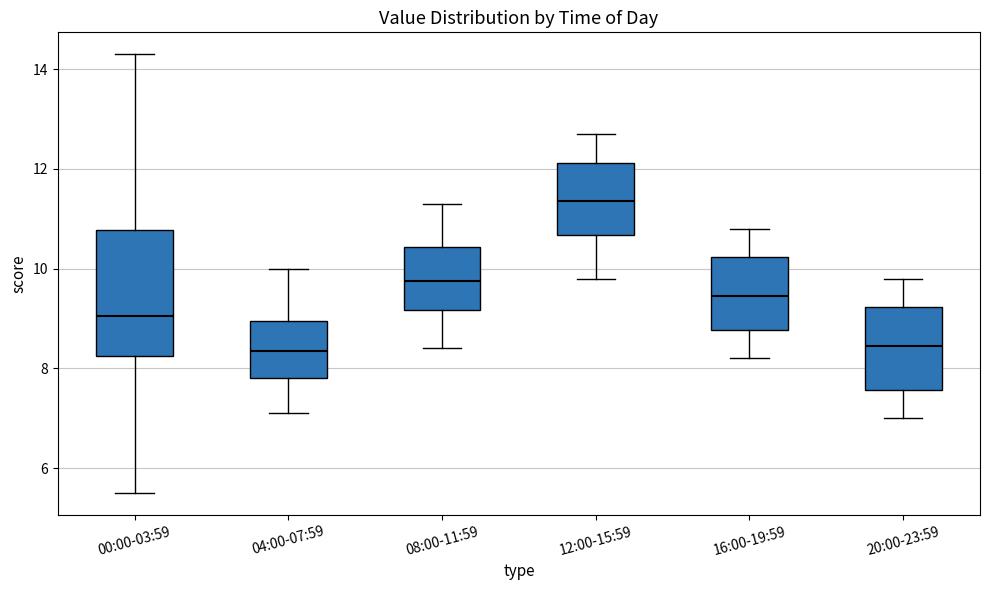

Reading left to right, transcribe this box plot: for each box, give where its median line is, the range the box spans, and where its two whiskers end, as read against the y-axis. The values are not printed on the chart, so give them approximately, as read against the axis.

00:00-03:59: median 9.0, box 8.2 to 10.8, whiskers 5.6 to 14.4
04:00-07:59: median 8.4, box 7.8 to 9.0, whiskers 7.2 to 10.0
08:00-11:59: median 9.8, box 9.2 to 10.4, whiskers 8.4 to 11.4
12:00-15:59: median 11.4, box 10.6 to 12.2, whiskers 9.8 to 12.8
16:00-19:59: median 9.4, box 8.8 to 10.2, whiskers 8.2 to 10.8
20:00-23:59: median 8.4, box 7.6 to 9.2, whiskers 7.0 to 9.8